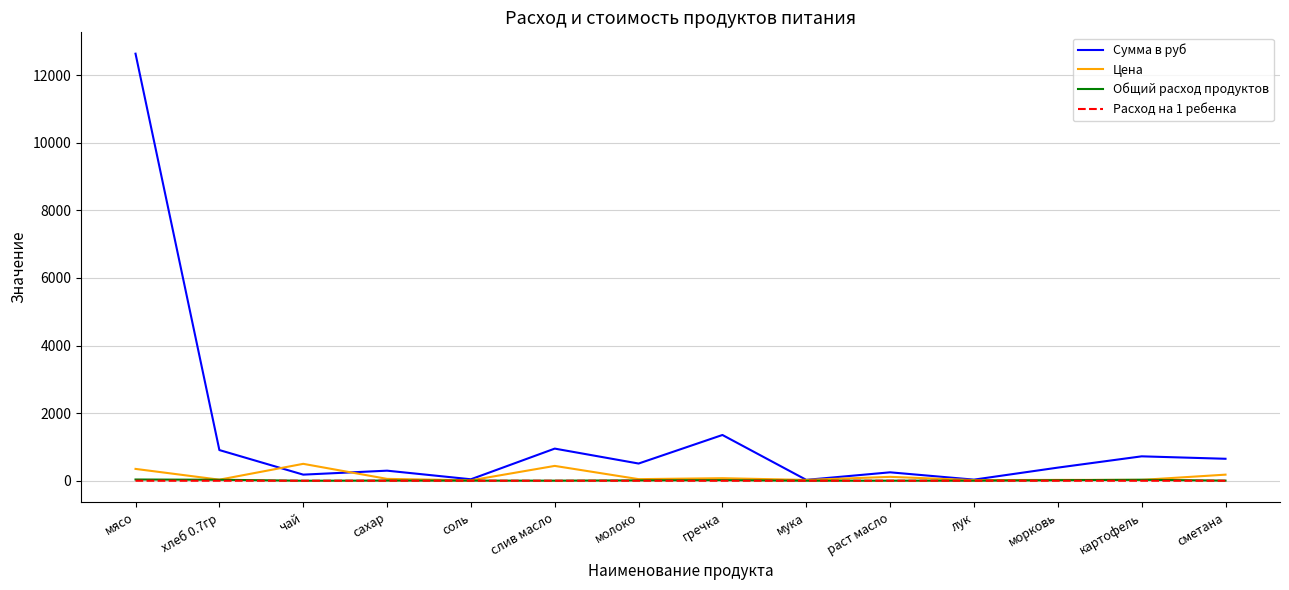

Which series has the largest range (max minus min)?

Сумма в руб